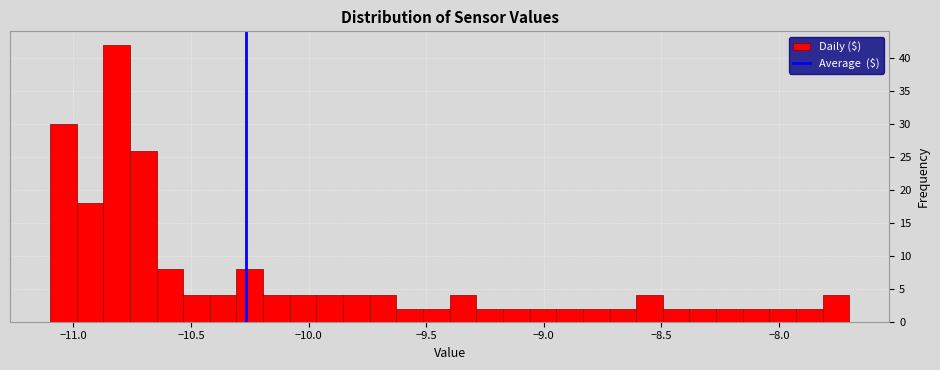

Around what value on the x-axis is the tallest bar? Give the approximate position of its centre, as read against the axis.

-10.80